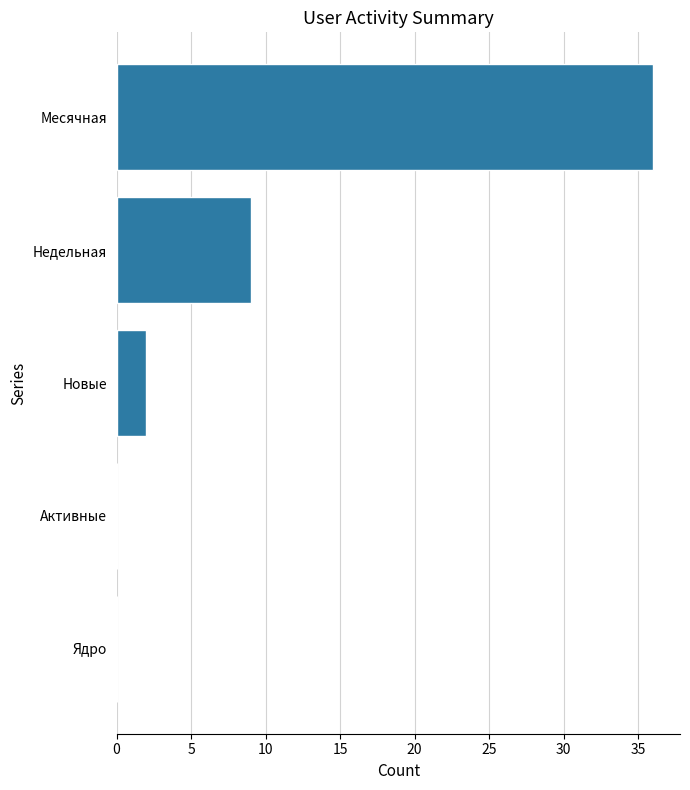

Approximately how many times larger is the value at Месячная compared to Недельная?

4.0